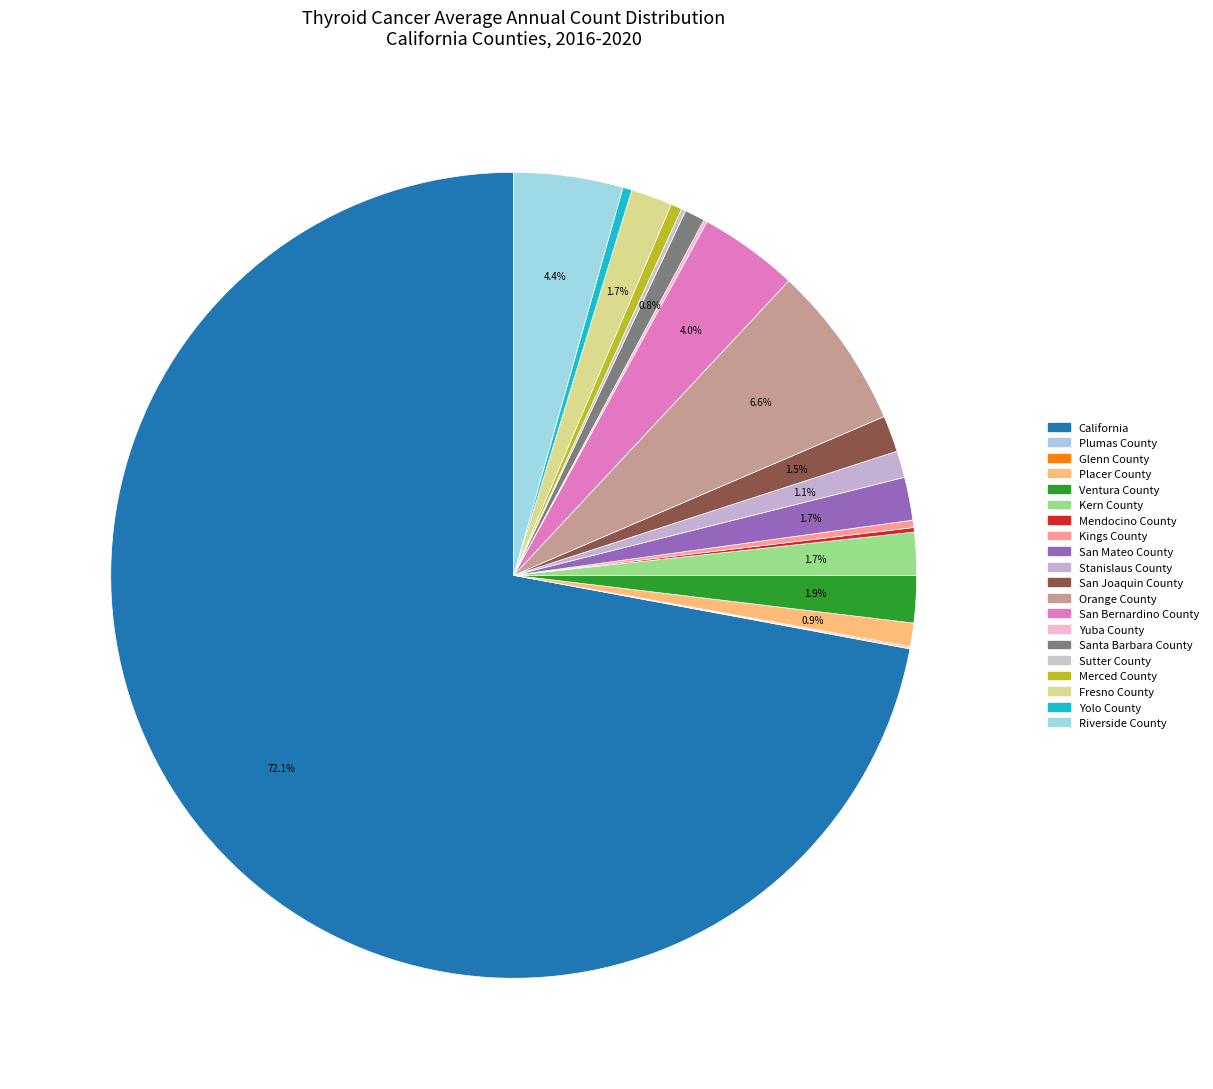

To the nearest percent, what is the difference between the Fresno County and Yolo County slice percentages?

1%